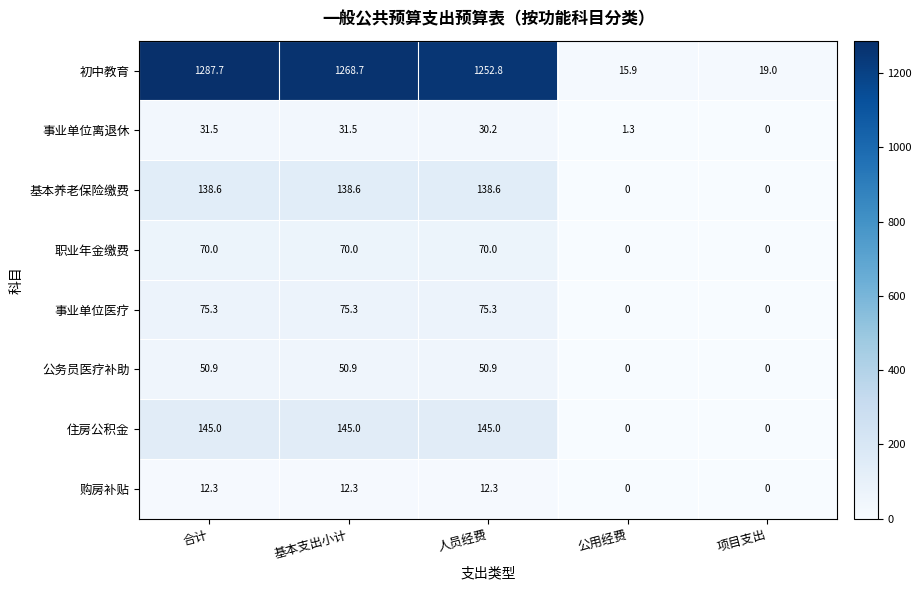

Which category has the highest value in the 初中教育 series?

合计